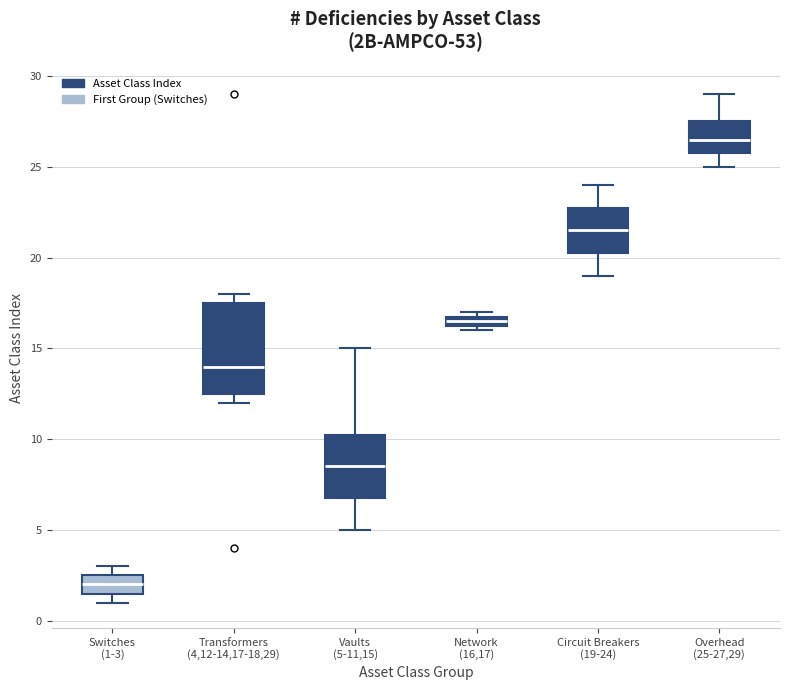

Where is the lower edge of the box for Network (16,17) on the y-axis? The values are not printed on the chart, so give them approximately, as read against the axis.

16.5